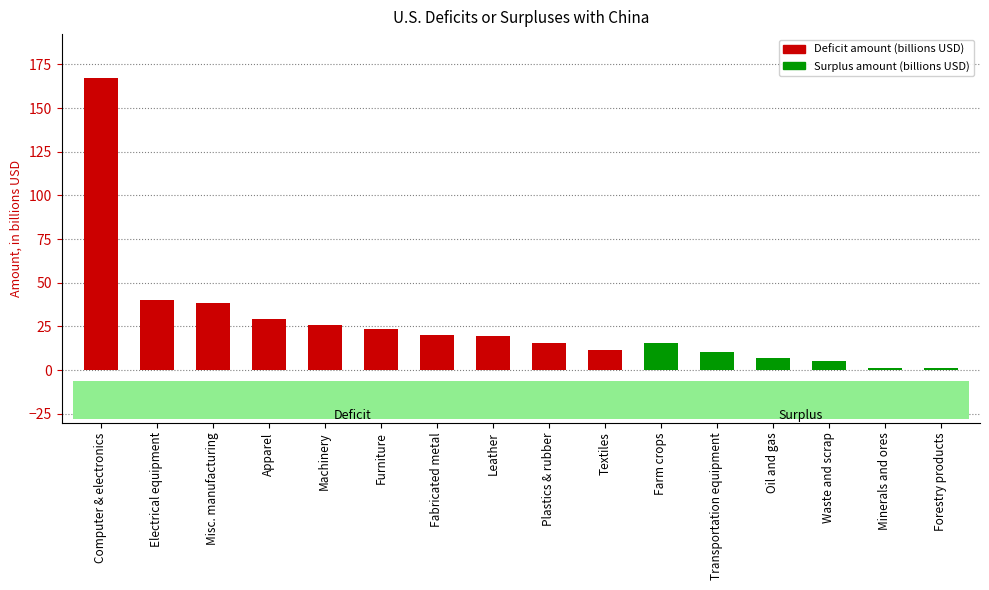

What is the approximate value at Oil and gas?

6.9